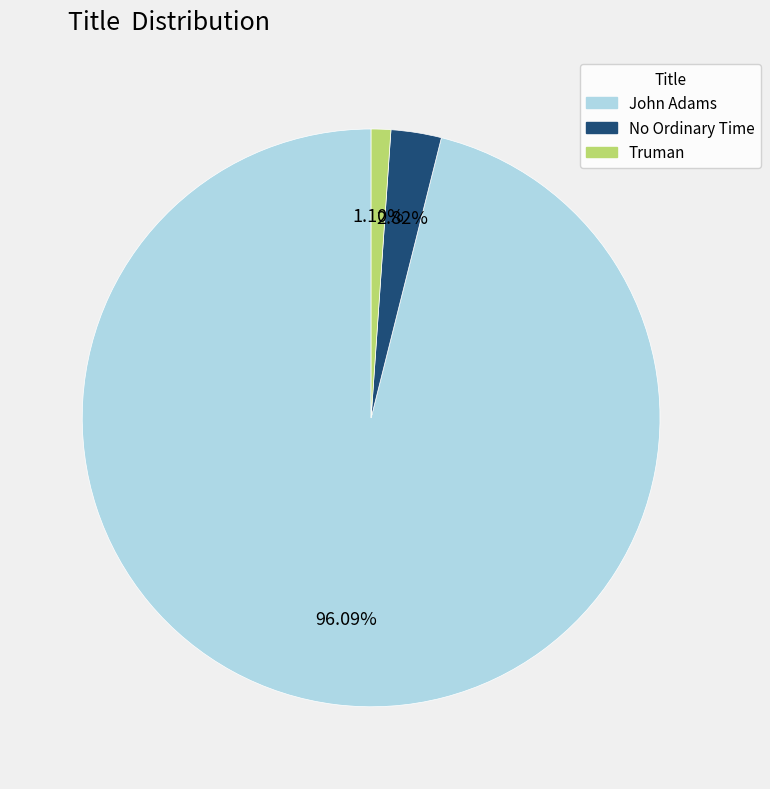

How much of the chart is everything except Truman?

98.9%